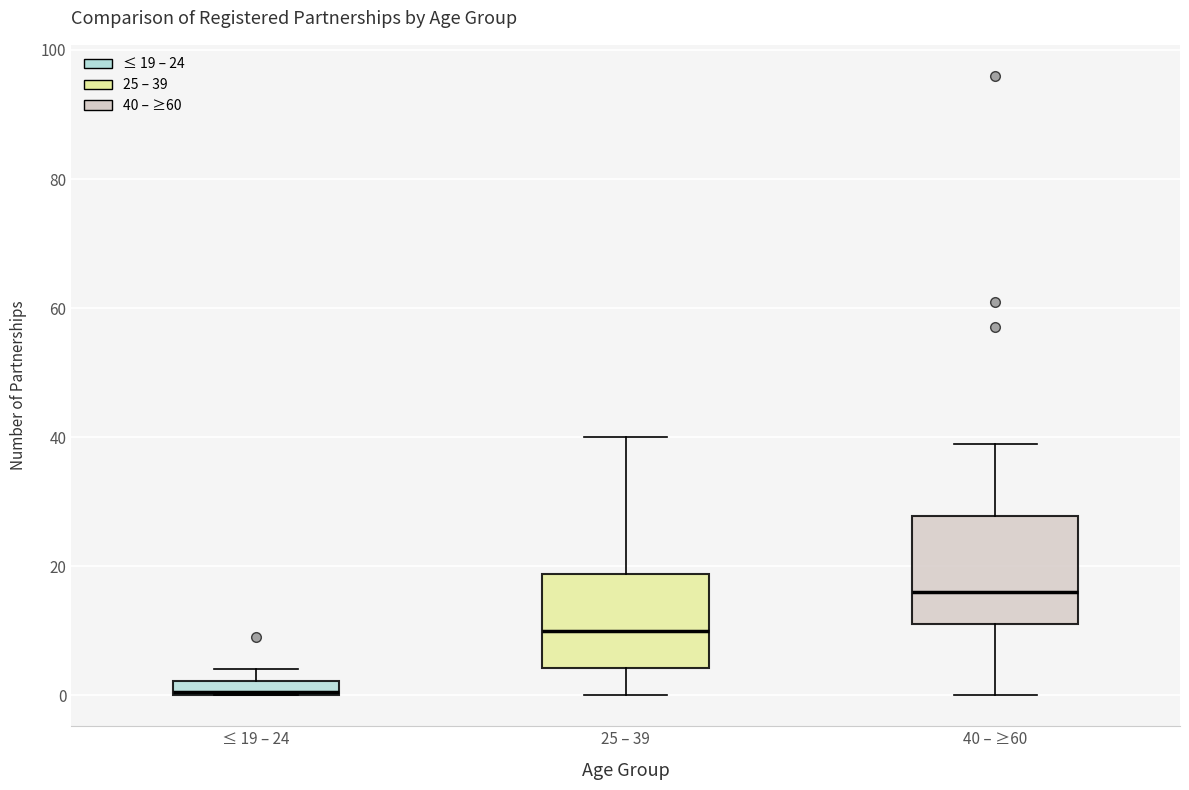

Which box has the highest median line?

40 – ≥60